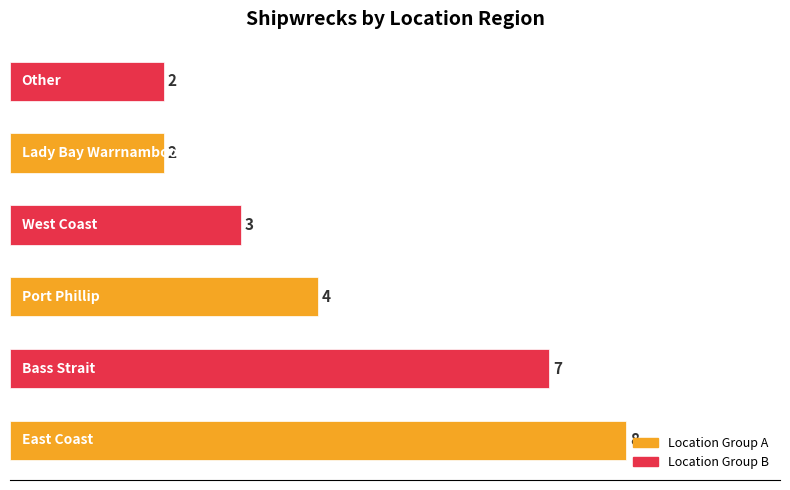

What is the sum of all values?

26